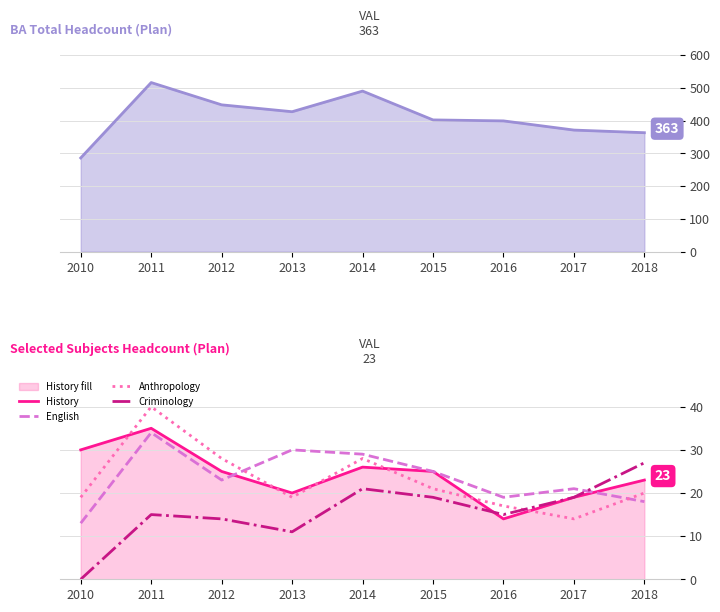

Which series ends up on top after the final intersection of History and English?

History